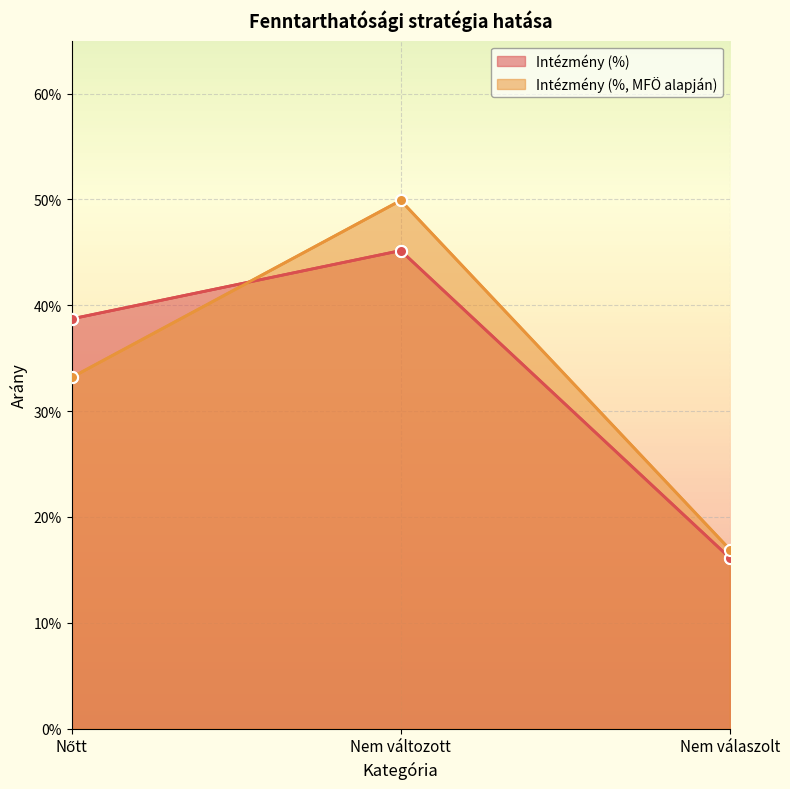

Between Nem változott and Nem válaszolt, which is larger?

Nem változott